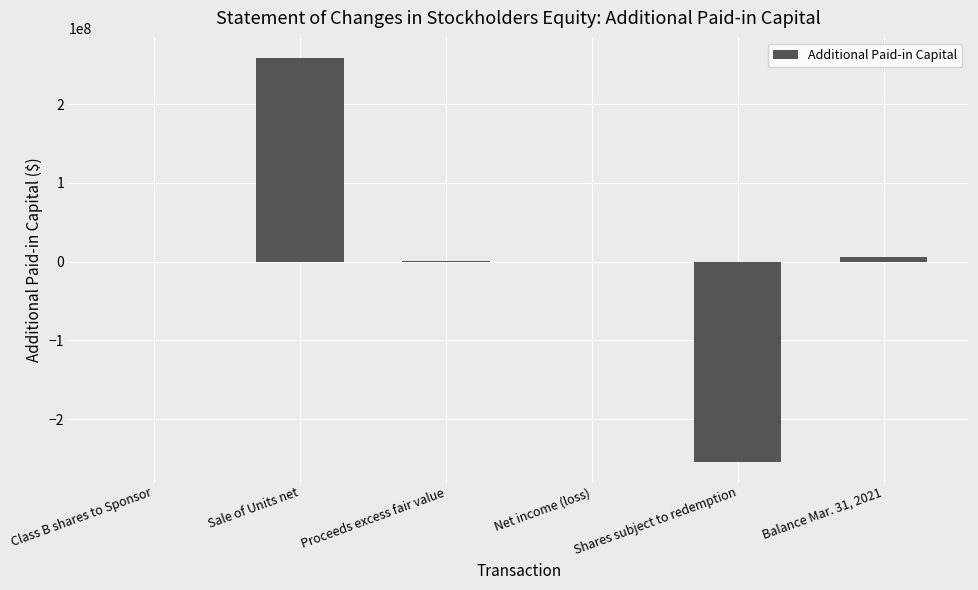

How many data points does each series have?

6